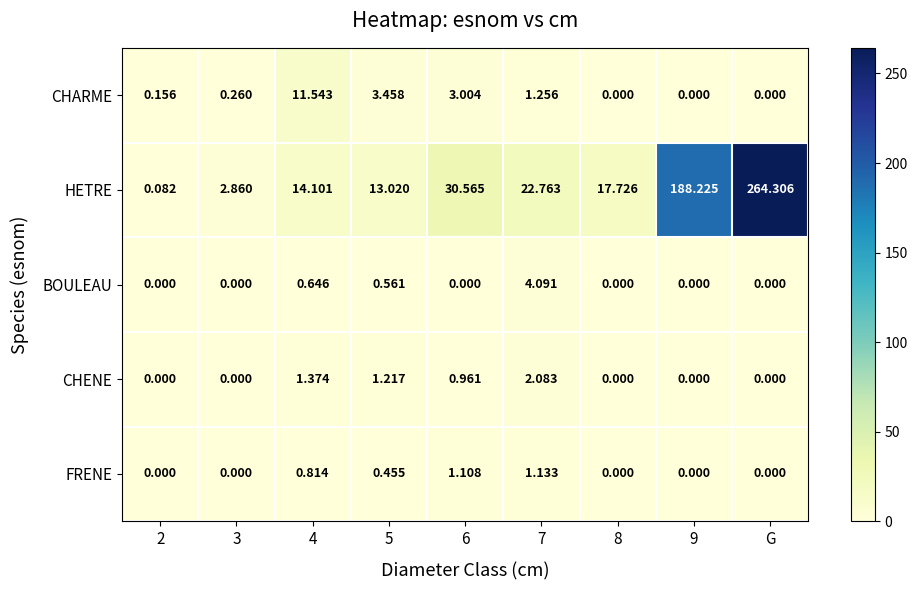

At 4, list the series in order from largest to smallest.

HETRE, CHARME, CHENE, FRENE, BOULEAU